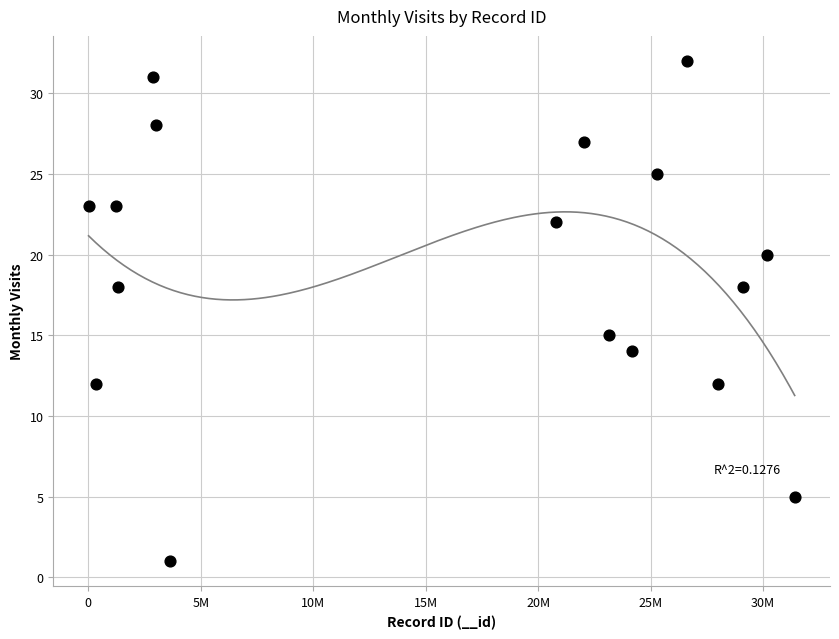

What is the range of Y values (max minus min)?

31